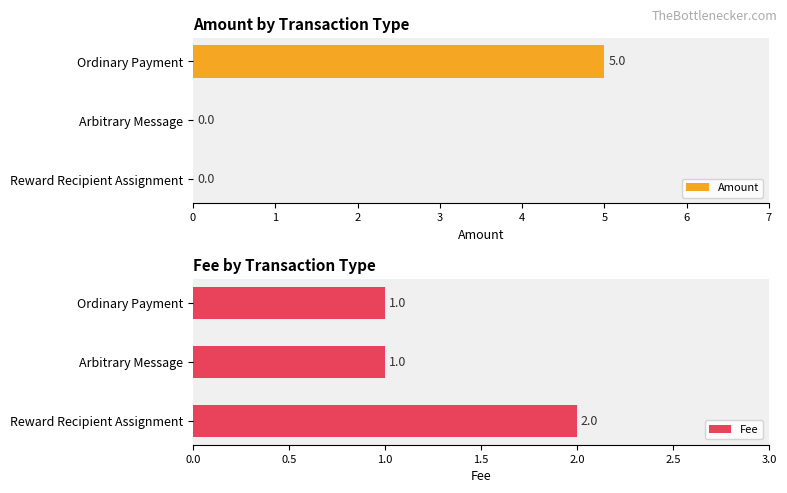

What is the sum of all Amount values?

5